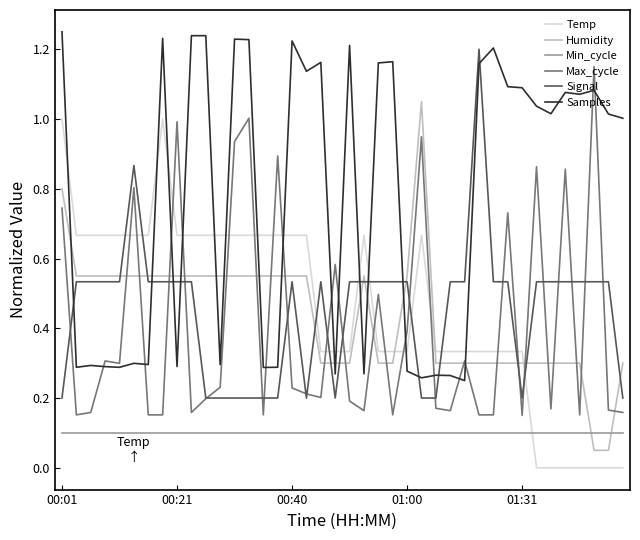

True or false: Min_cycle and Max_cycle intersect in this chart.

False